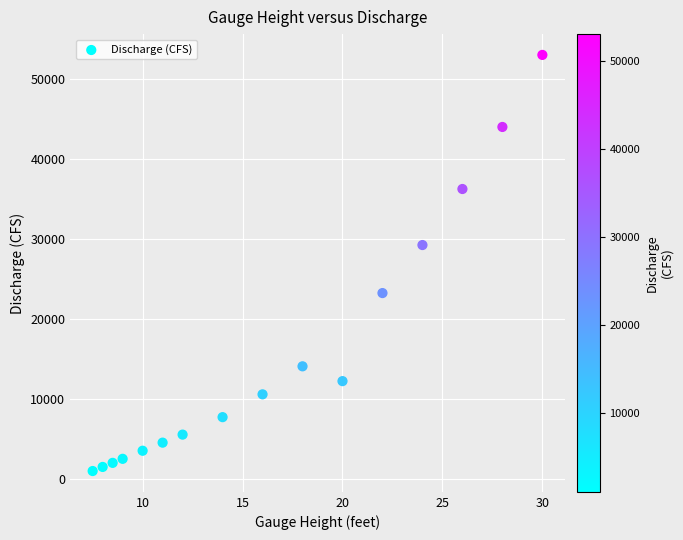

What Y value in the scatter plot is closest to 27010?

29250